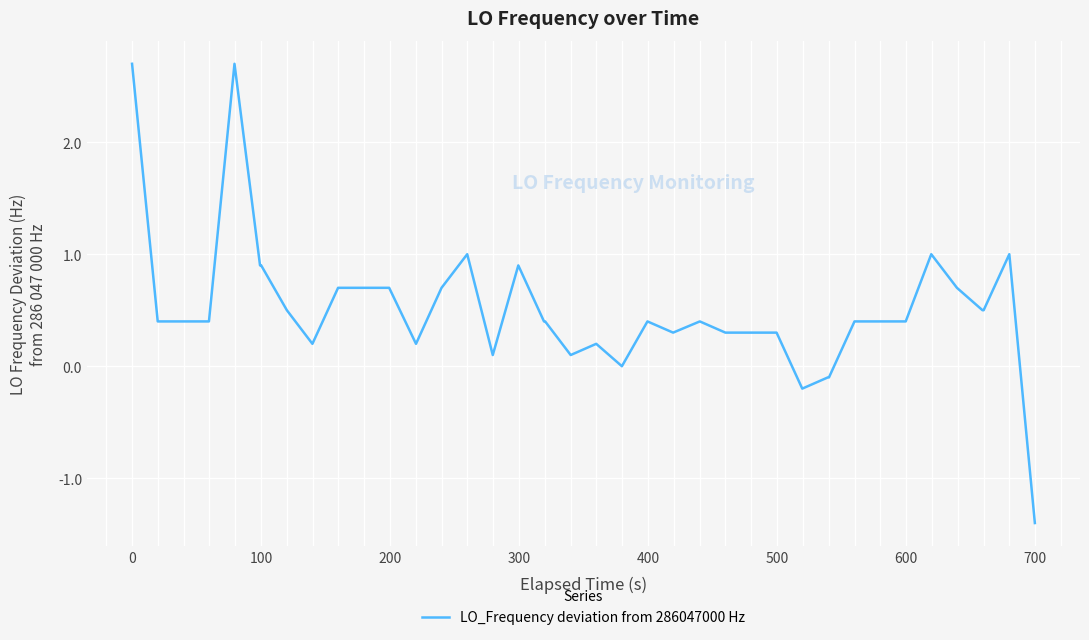

What is the maximum value shown in the chart?

2.7